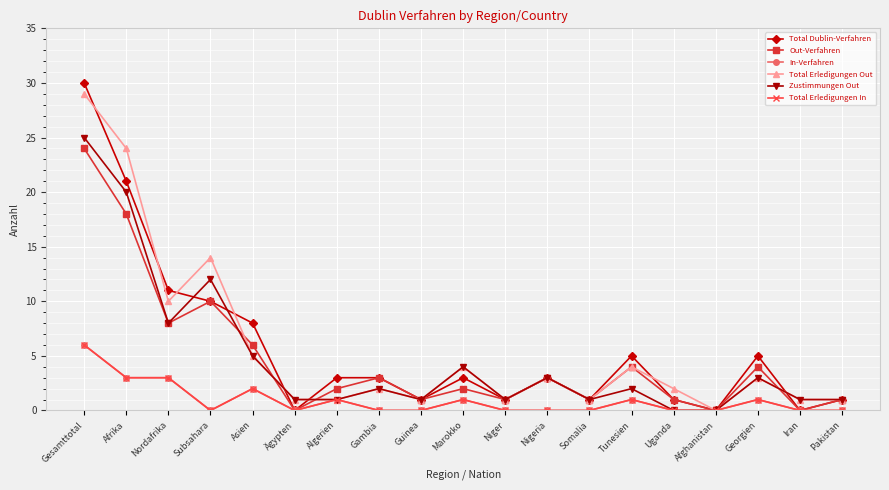

Reading left to right, what are all the values shown in this chart?

Total Dublin-Verfahren: Gesamttotal=30	Afrika=21	Nordafrika=11	Subsahara=10	Asien=8	Ägypten=0	Algerien=3	Gambia=3	Guinea=1	Marokko=3	Niger=1	Nigeria=3	Somalia=1	Tunesien=5	Uganda=1	Afghanistan=0	Georgien=5	Iran=0	Pakistan=1
Out-Verfahren: Gesamttotal=24	Afrika=18	Nordafrika=8	Subsahara=10	Asien=6	Ägypten=0	Algerien=2	Gambia=3	Guinea=1	Marokko=2	Niger=1	Nigeria=3	Somalia=1	Tunesien=4	Uganda=1	Afghanistan=0	Georgien=4	Iran=0	Pakistan=1
In-Verfahren: Gesamttotal=6	Afrika=3	Nordafrika=3	Subsahara=0	Asien=2	Ägypten=0	Algerien=1	Gambia=0	Guinea=0	Marokko=1	Niger=0	Nigeria=0	Somalia=0	Tunesien=1	Uganda=0	Afghanistan=0	Georgien=1	Iran=0	Pakistan=0
Total Erledigungen Out: Gesamttotal=29	Afrika=24	Nordafrika=10	Subsahara=14	Asien=5	Ägypten=1	Algerien=1	Gambia=2	Guinea=1	Marokko=4	Niger=1	Nigeria=3	Somalia=1	Tunesien=4	Uganda=2	Afghanistan=0	Georgien=3	Iran=1	Pakistan=1
Zustimmungen Out: Gesamttotal=25	Afrika=20	Nordafrika=8	Subsahara=12	Asien=5	Ägypten=1	Algerien=1	Gambia=2	Guinea=1	Marokko=4	Niger=1	Nigeria=3	Somalia=1	Tunesien=2	Uganda=0	Afghanistan=0	Georgien=3	Iran=1	Pakistan=1
Total Erledigungen In: Gesamttotal=6	Afrika=3	Nordafrika=3	Subsahara=0	Asien=2	Ägypten=0	Algerien=1	Gambia=0	Guinea=0	Marokko=1	Niger=0	Nigeria=0	Somalia=0	Tunesien=1	Uganda=0	Afghanistan=0	Georgien=1	Iran=0	Pakistan=0